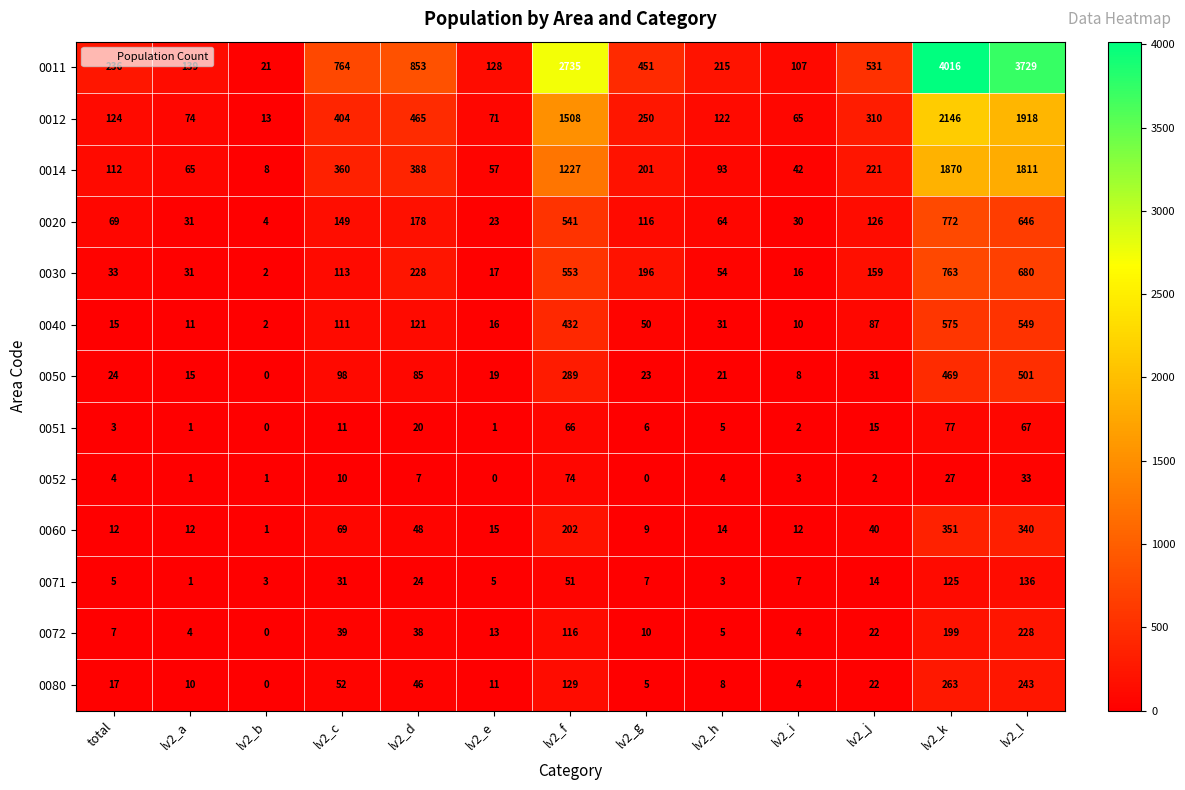

The 0052 series shows 4 at lv2_i. True or false?

False